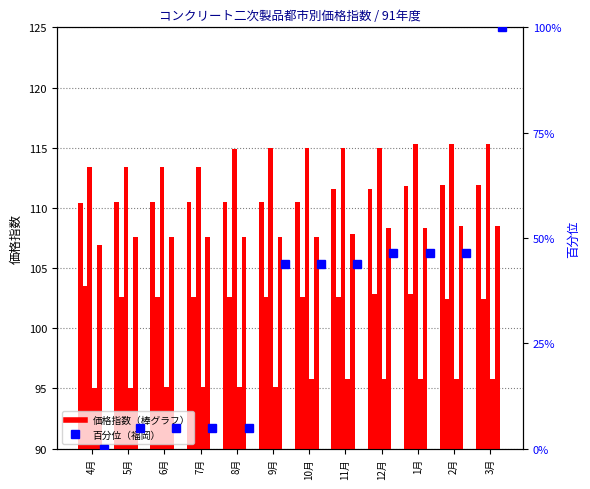

How many data points does each series have?

12